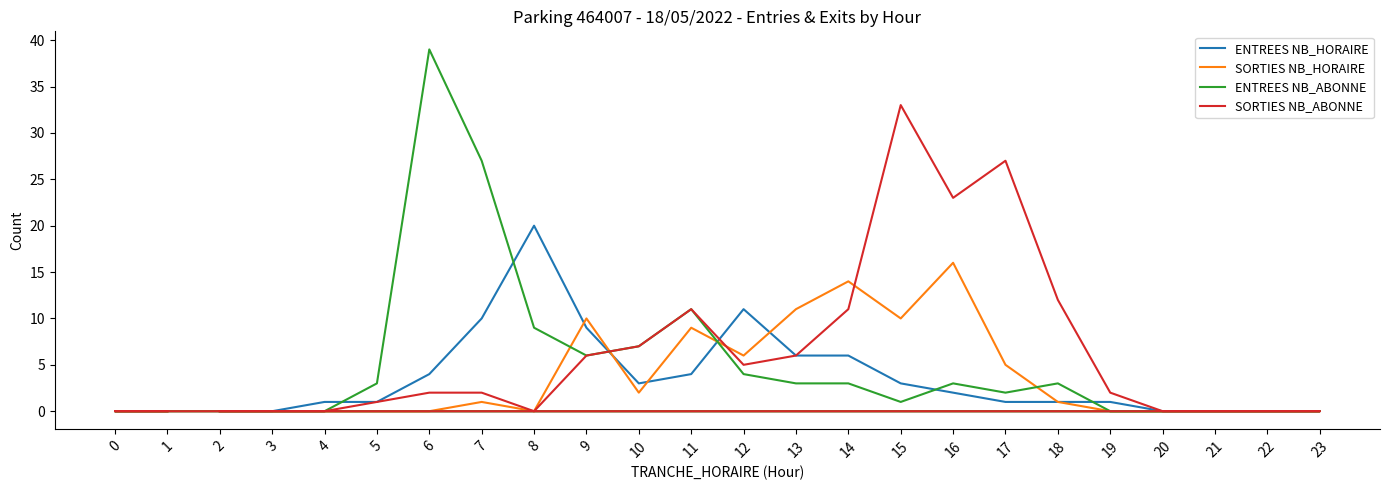

True or false: ENTREES NB_ABONNE and ENTREES NB_HORAIRE intersect in this chart.

True